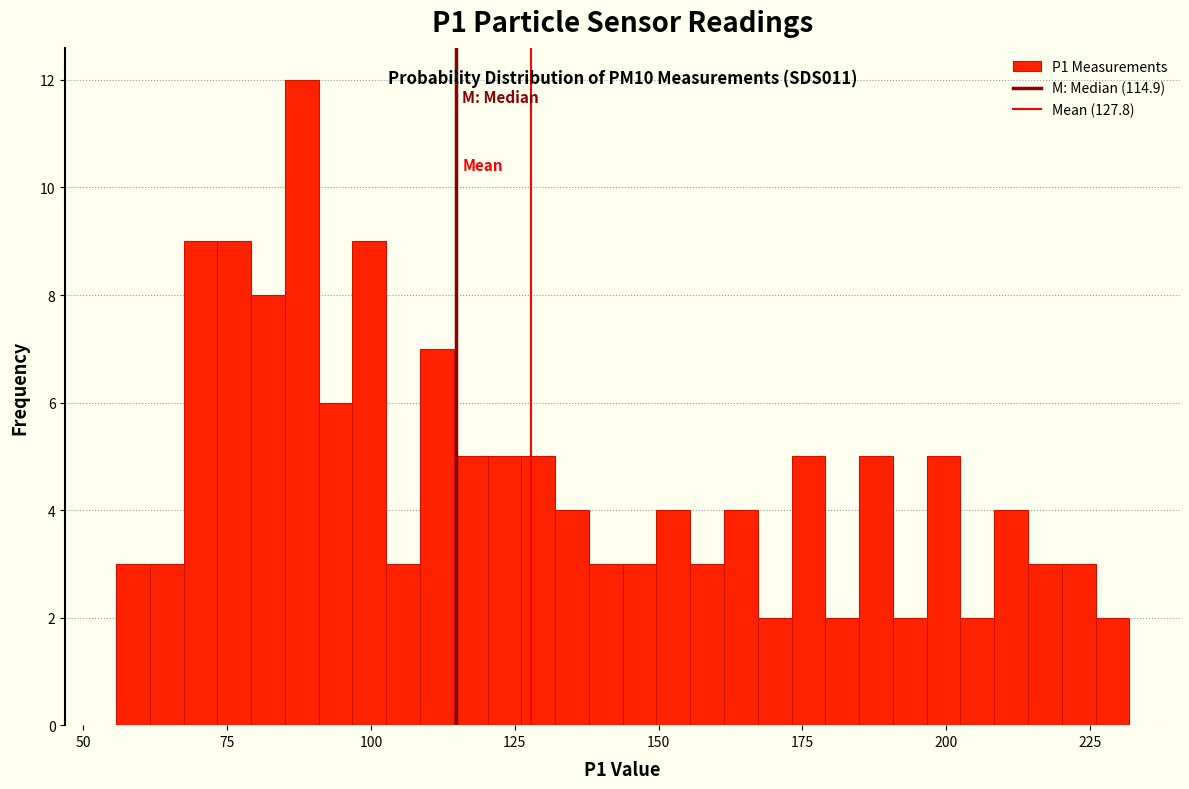

Around what value on the x-axis is the tallest bar? Give the approximate position of its centre, as read against the axis.

90